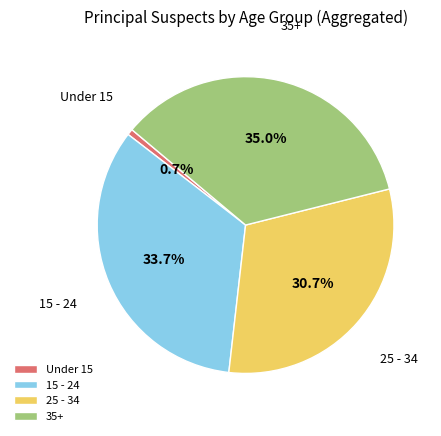

What is the ratio of the value at 15 - 24 to the value at 25 - 34?

1.1